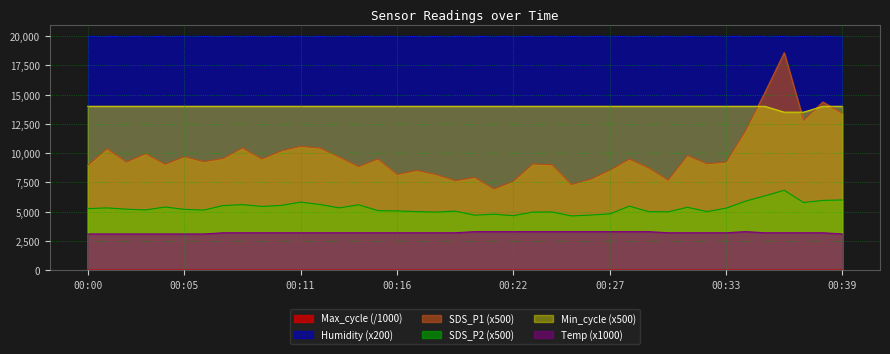

Which series has the widest spread of values?

SDS_P1 (x500)